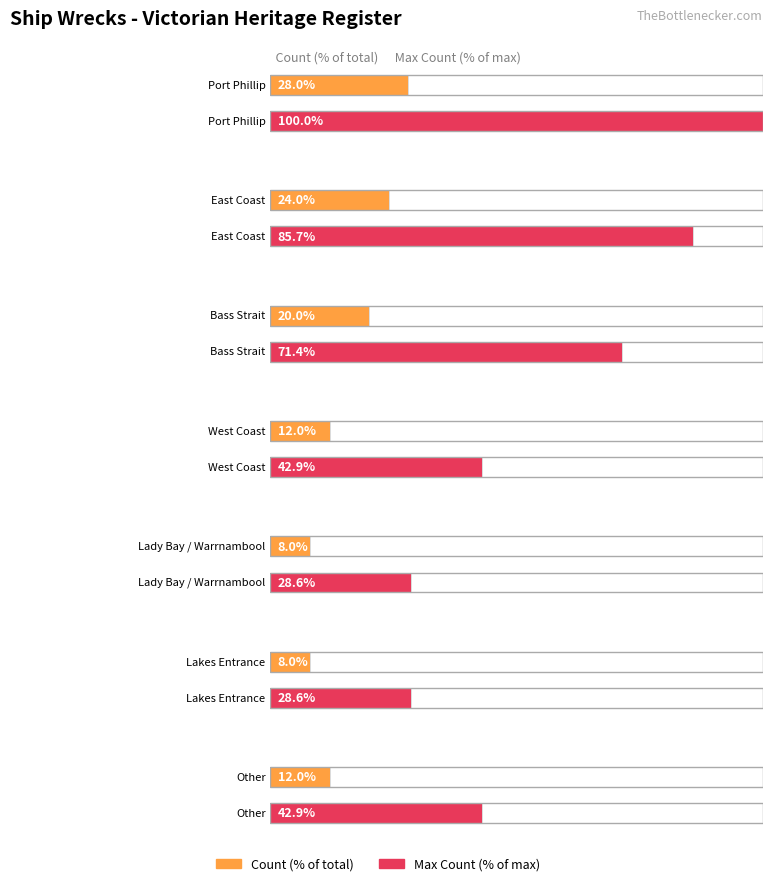

Is it true that the value at West Coast is 4?

False